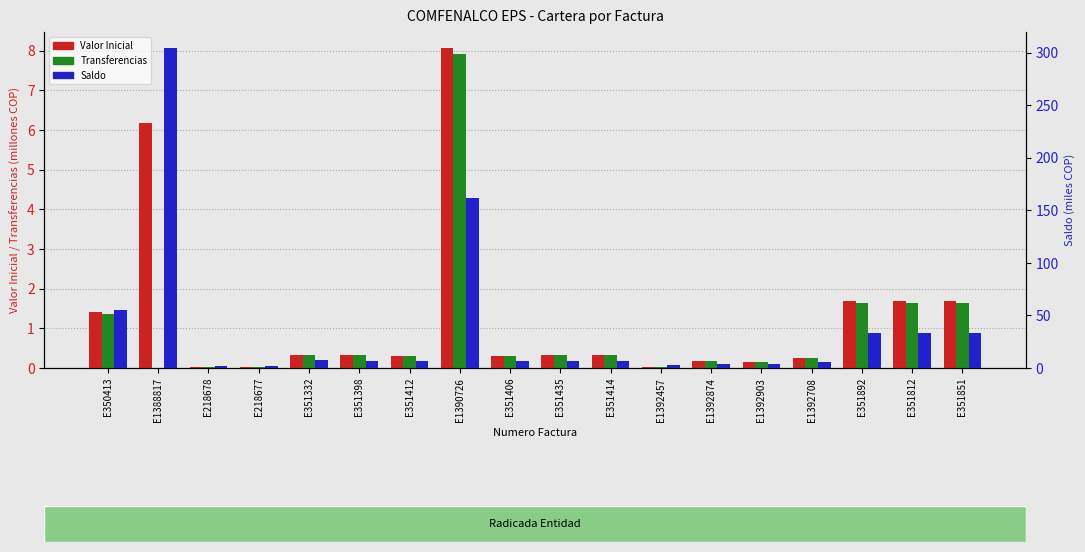

What is the sum of all Saldo values?

681.1